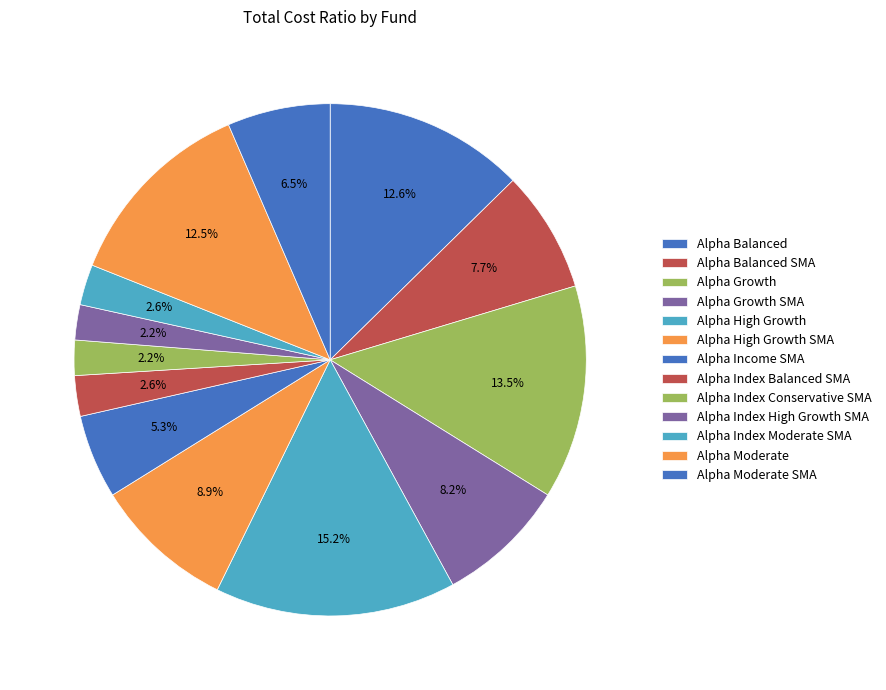

What is the largest slice in the pie chart?

Alpha High Growth